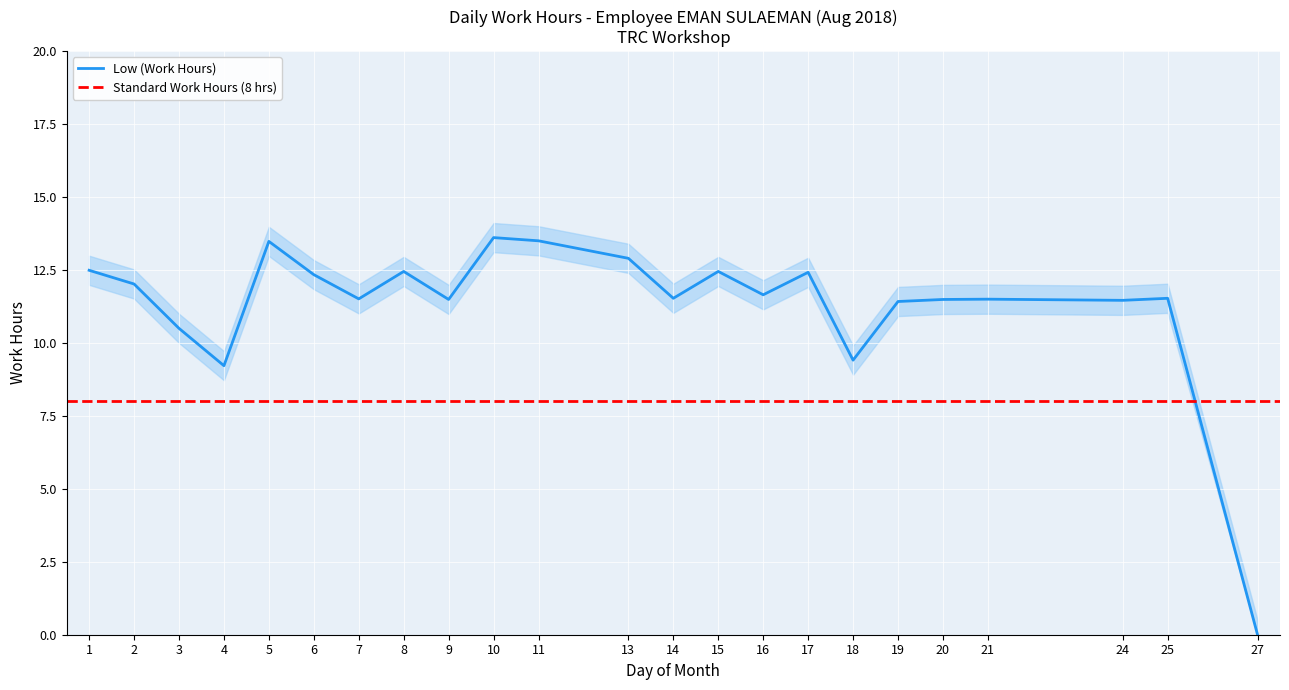

Reading left to right, list all the values displayed in this chart.

1=12.5	2=12.0	3=10.5	4=9.2	5=13.5	6=12.3	7=11.5	8=12.4	9=11.5	10=13.6	11=13.5	13=12.9	14=11.5	15=12.4	16=11.7	17=12.4	18=9.4	19=11.4	20=11.5	21=11.5	24=11.5	25=11.5	27=0.0